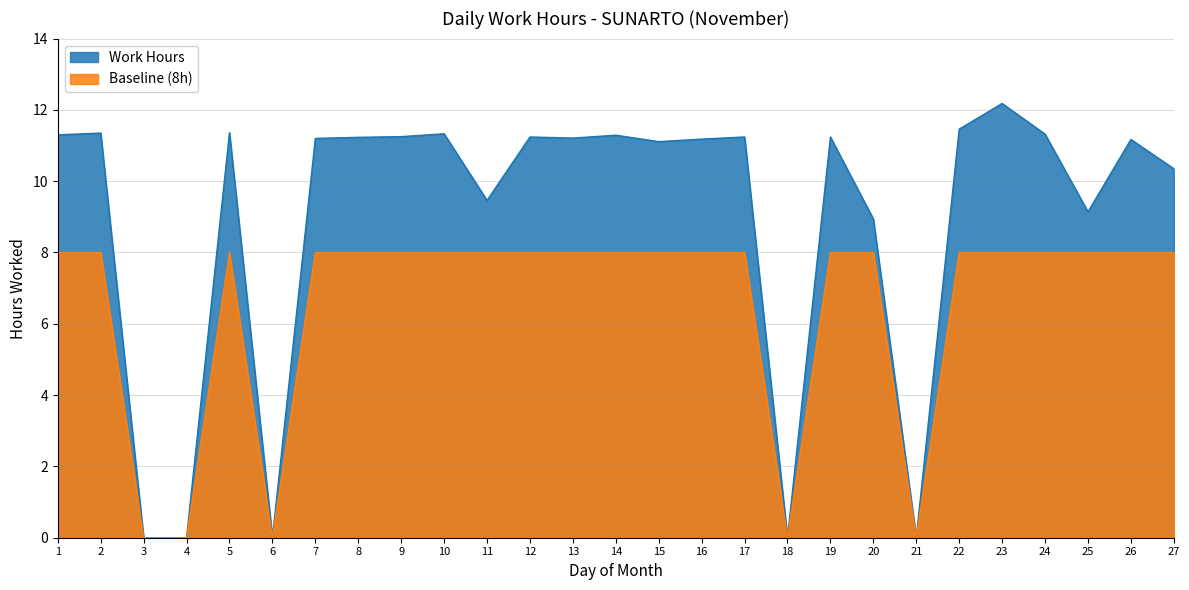

What is the greatest value displayed?

12.2